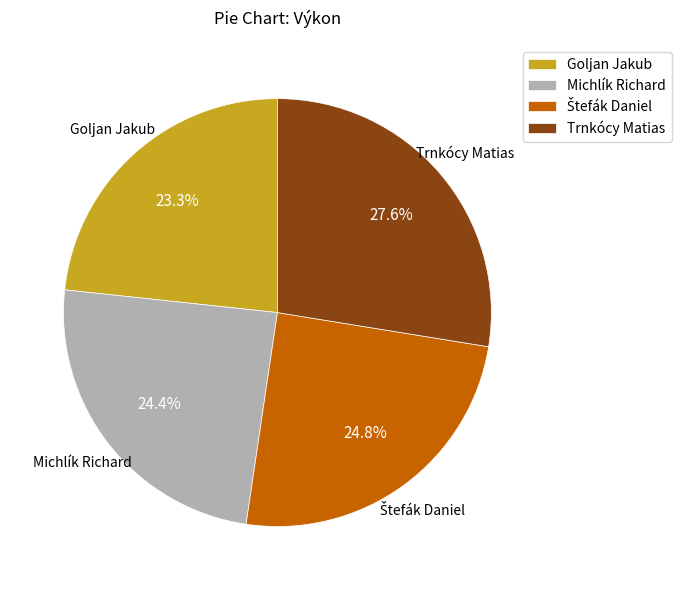

Which category has the biggest portion of the pie?

Trnkócy Matias